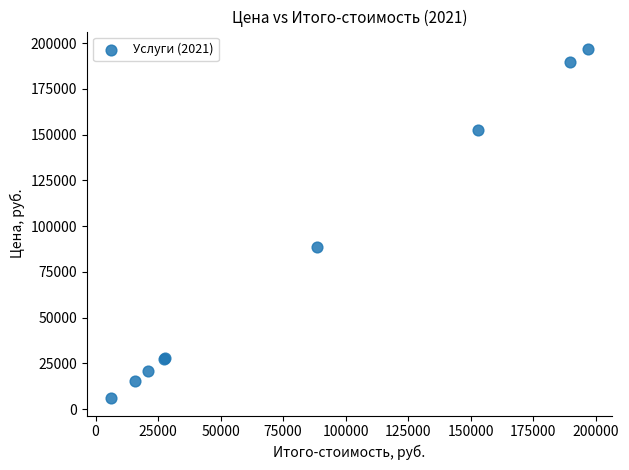

What Y value in the scatter plot is closest to 101440?

88471.4